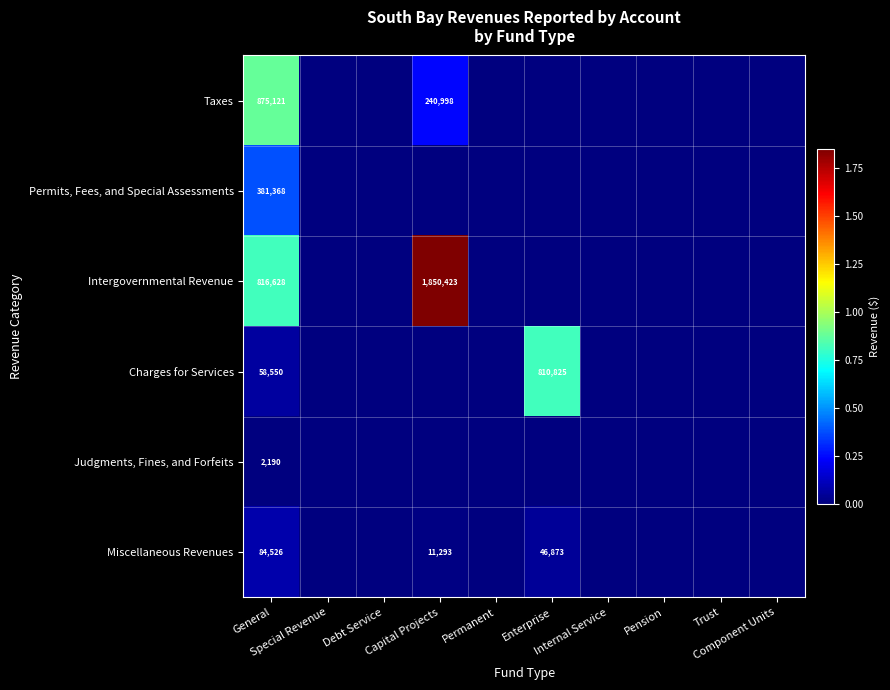

True or false: Permits, Fees, and Special Assessments has a value of -155268 at Trust.

False